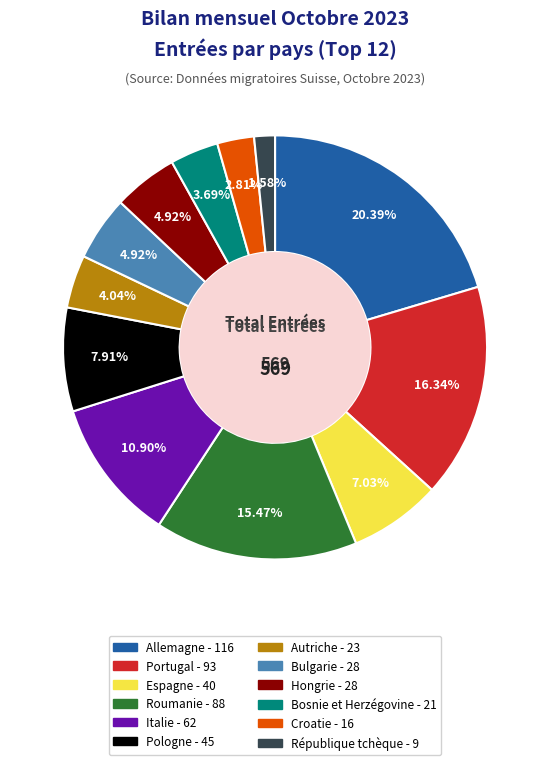

Which has a higher value, Pologne or Bulgarie?

Pologne